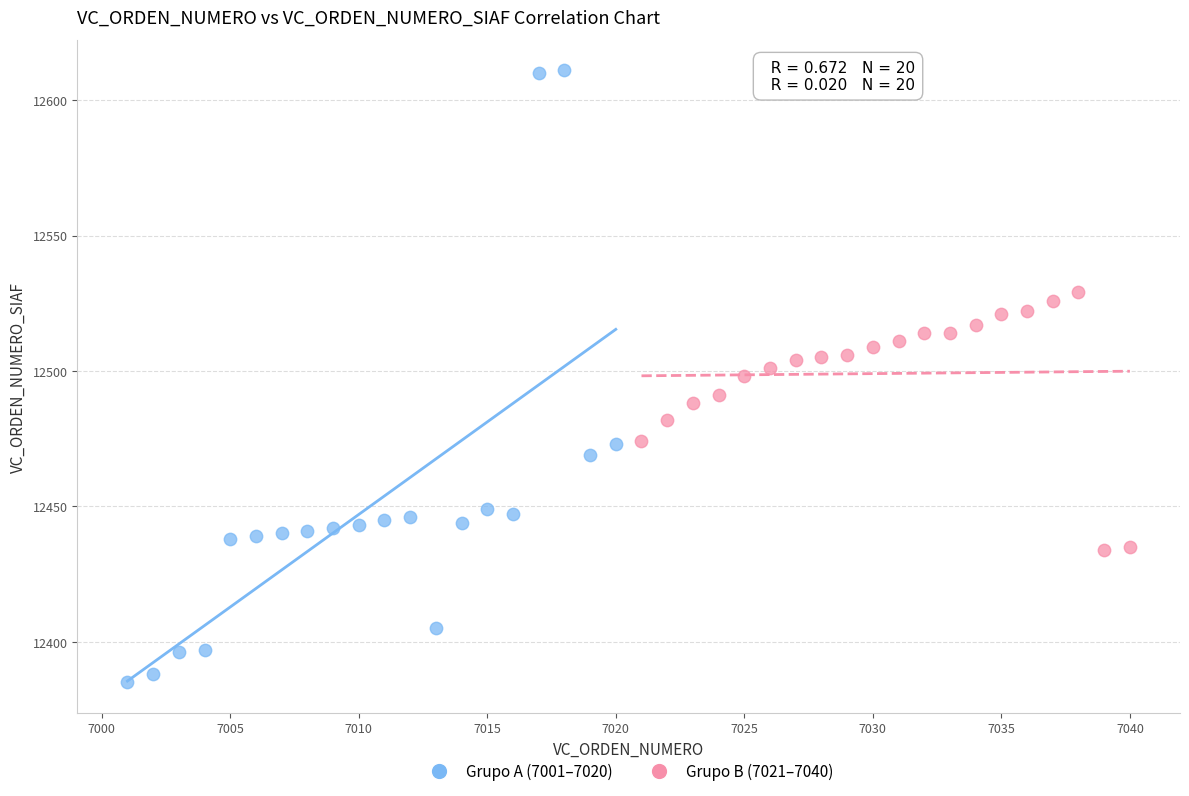

Which series contains the highest Y value?

Grupo A (7001–7020)